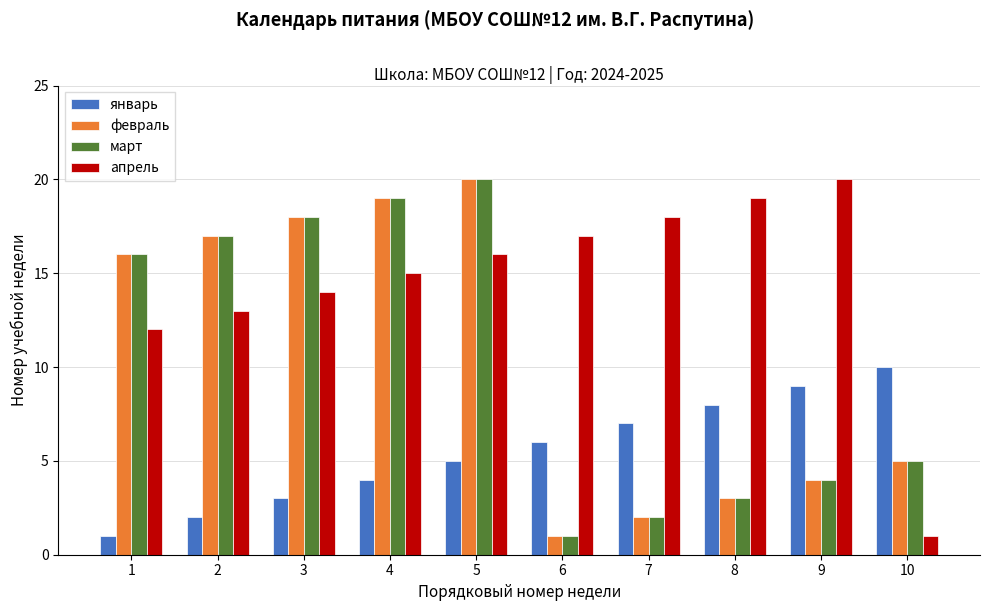

What is the sum of the февраль values at 10 and 5?

25